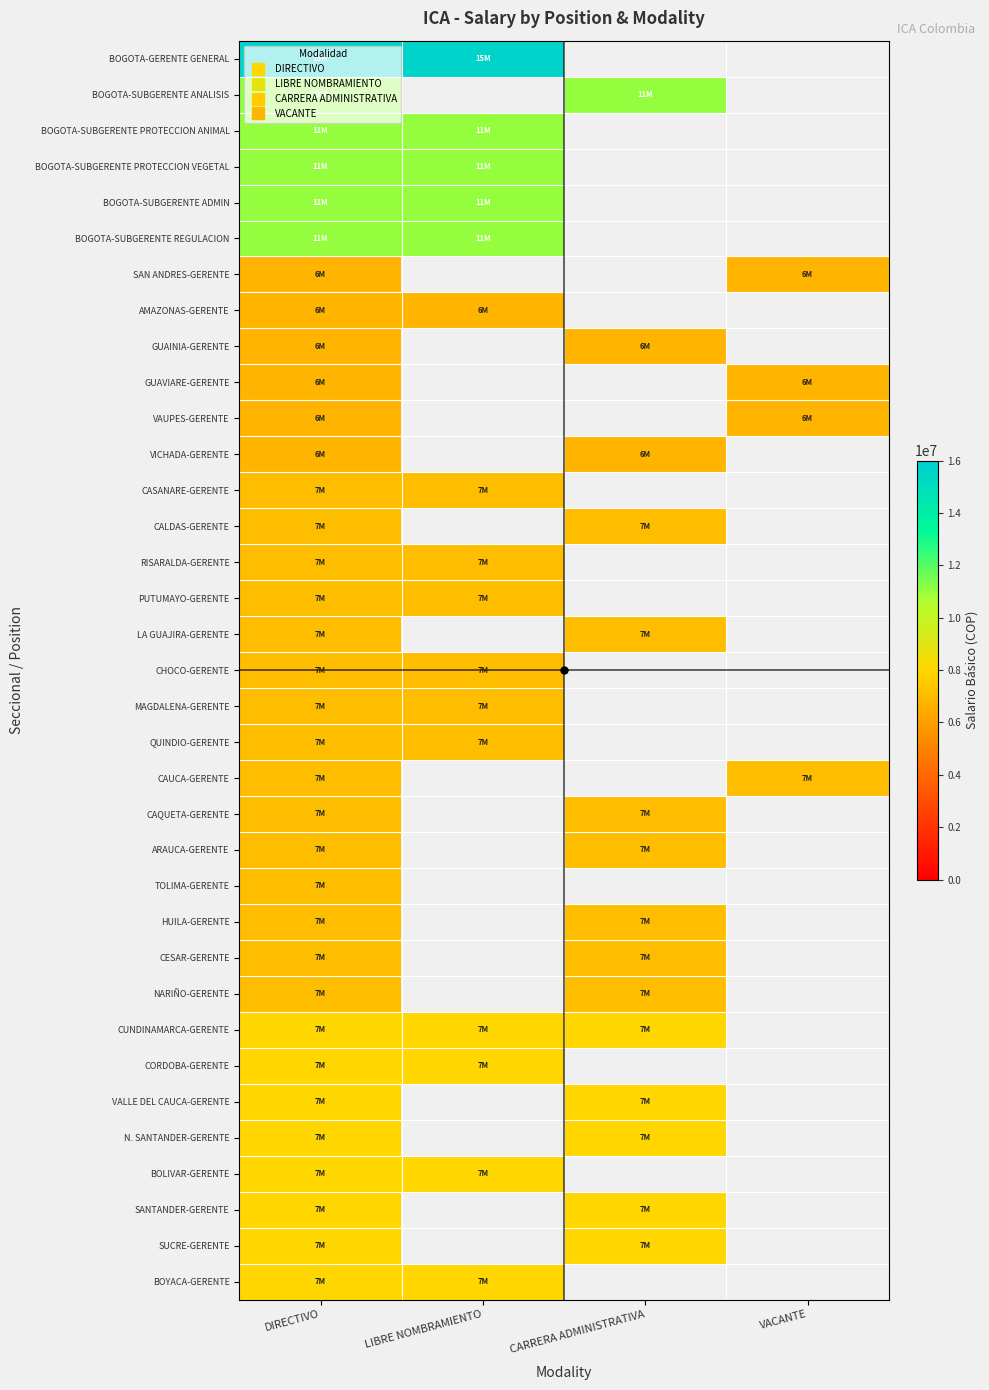

What is the greatest value displayed?

15635706.0